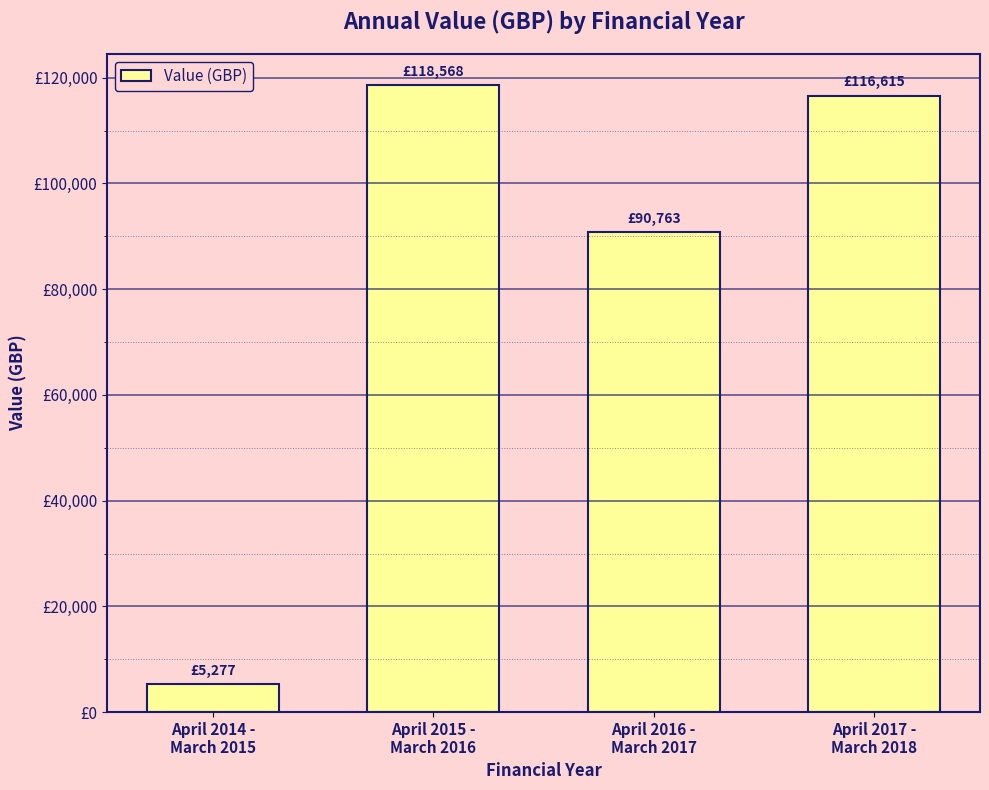

What position from the right is April 2014 -
March 2015?

4